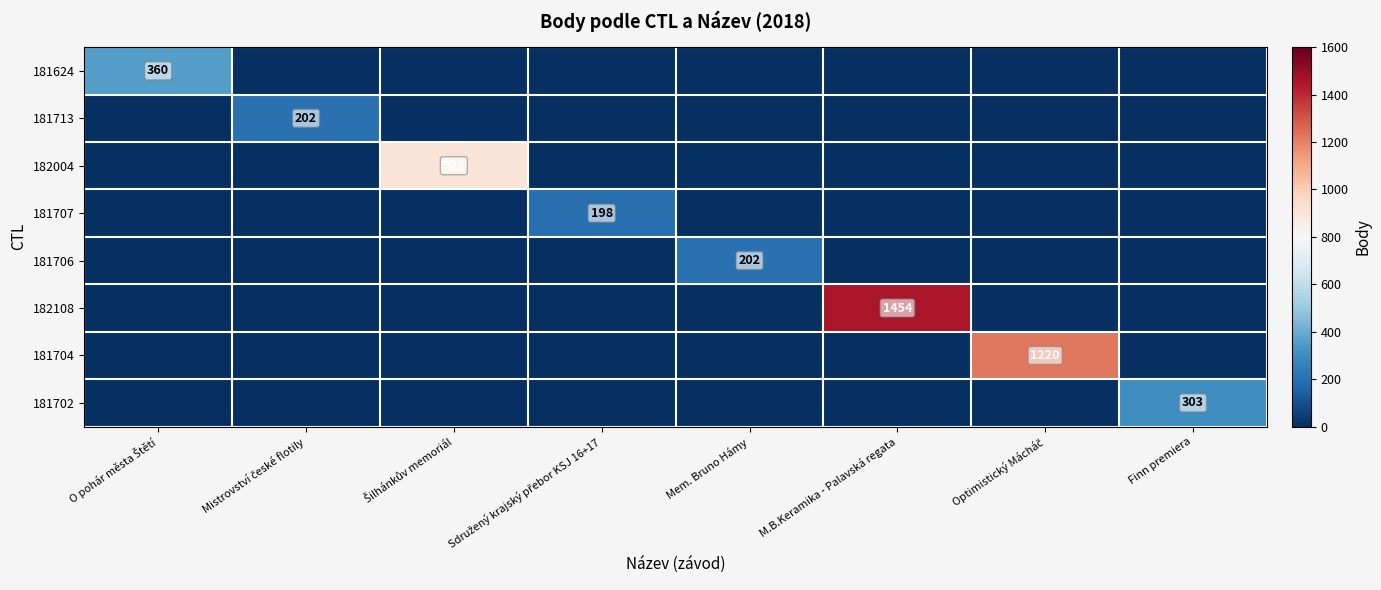

Which has a higher value, M.B.Keramika - Palavská regata or Šilhánkův memoriál?

M.B.Keramika - Palavská regata